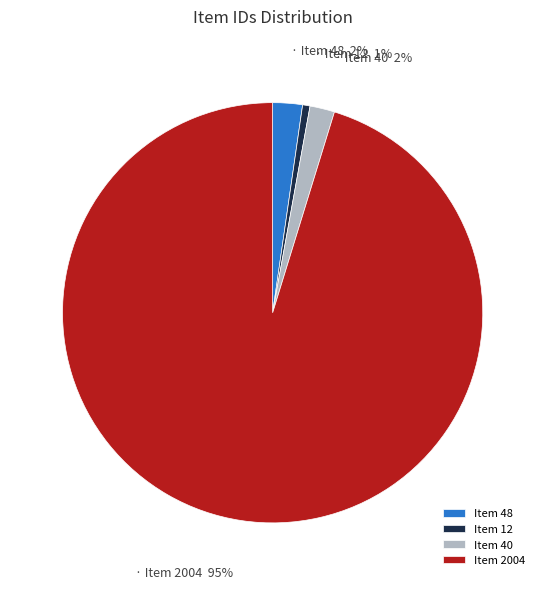

What percentage is the Item 40 slice, to the nearest percent?

2%